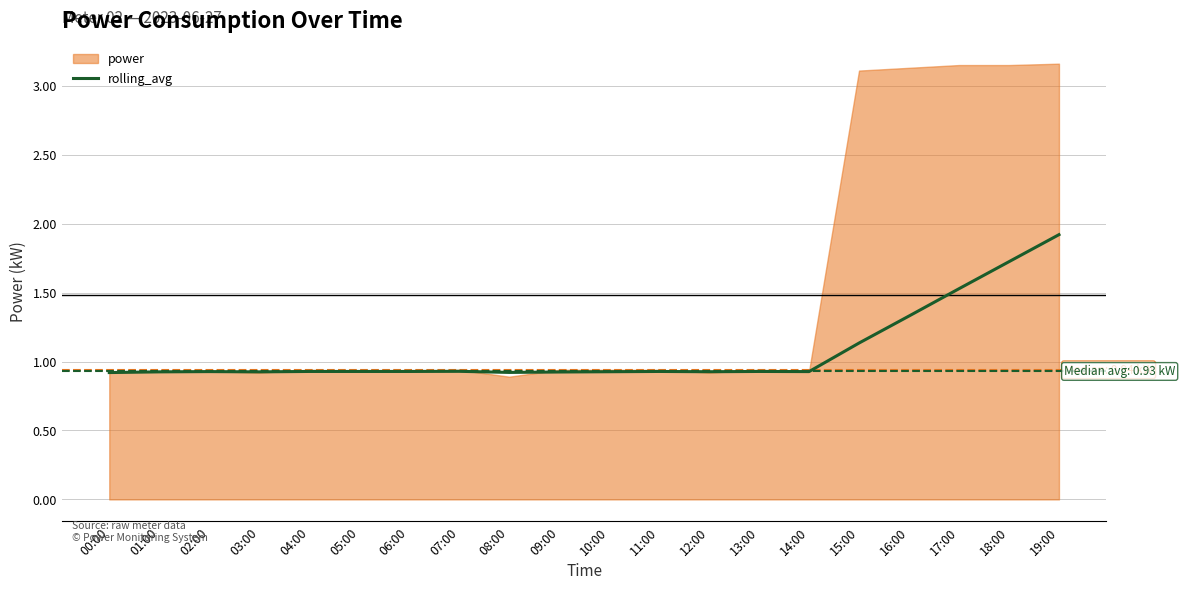

How many lines are shown in the chart?

1